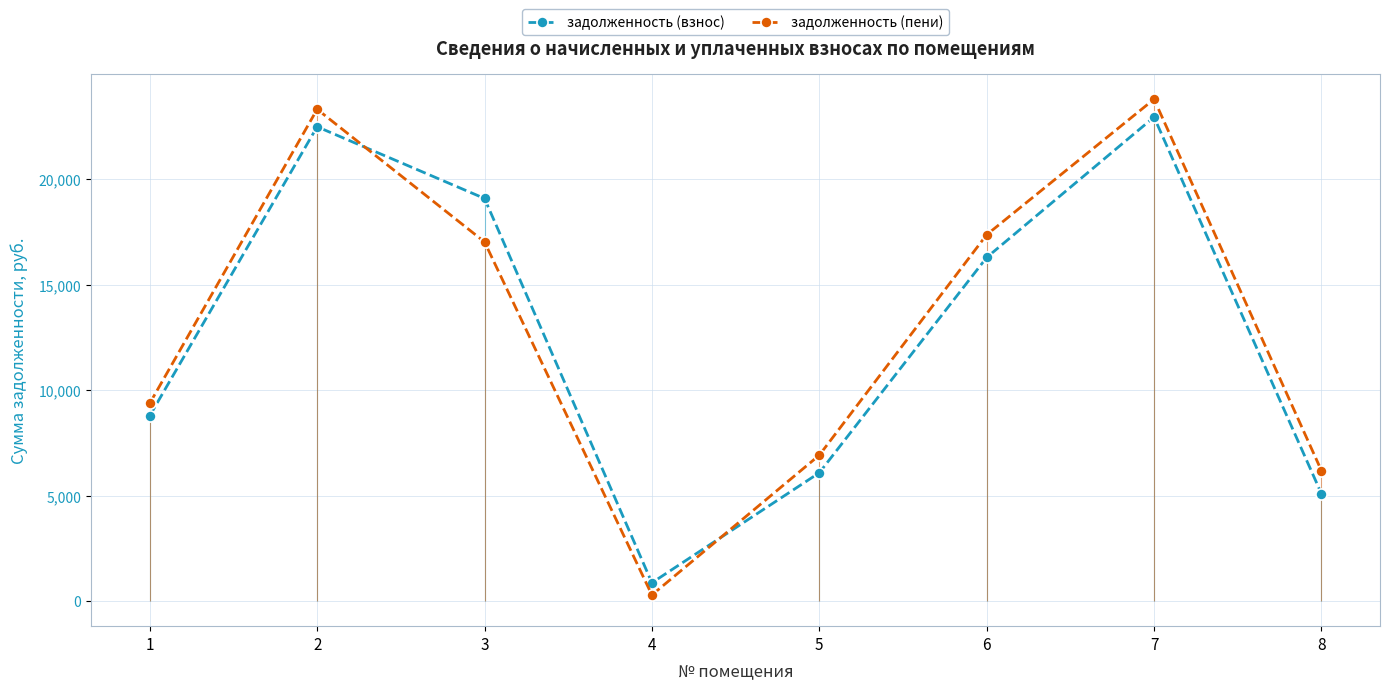

At which category does the chart reach its peak across all series?

7